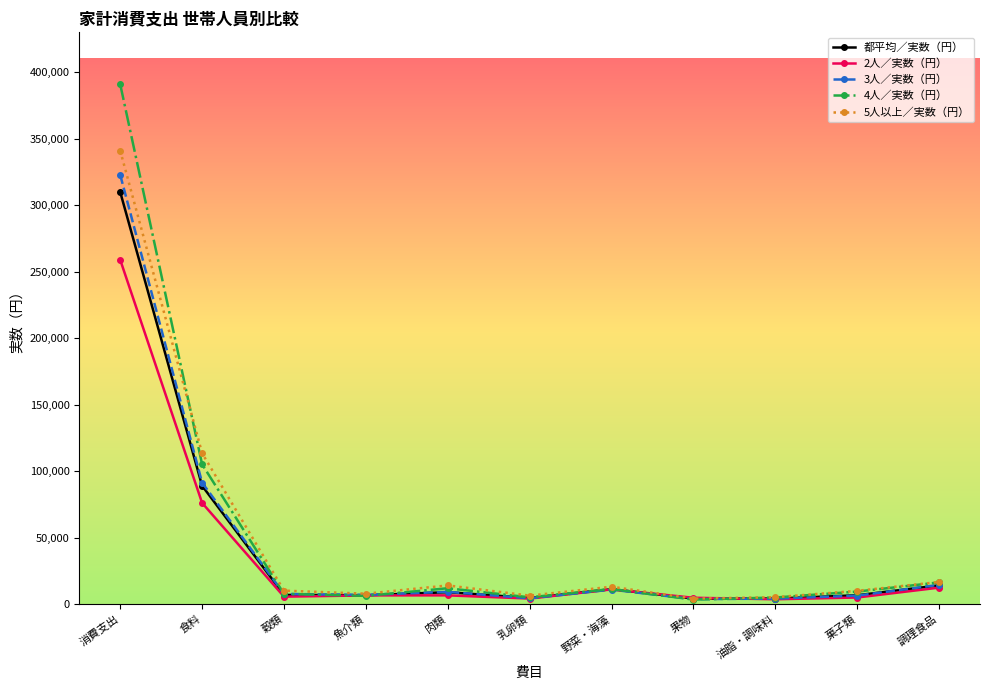

What is the label of the 7th point from the right?

肉類